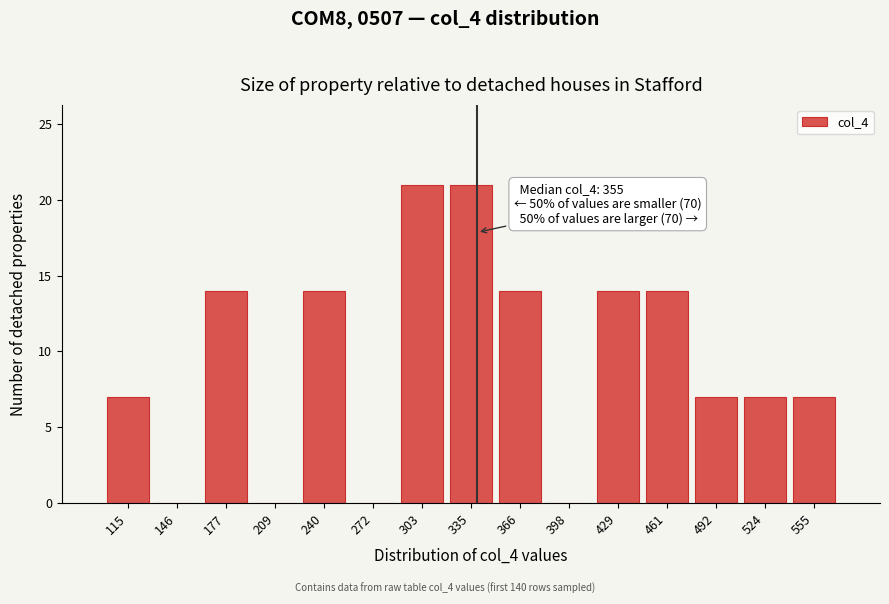

Reading left to right, extract all data points from this chart.

115=7	146=0	177=14	209=0	240=14	272=0	303=21	335=21	366=14	398=0	429=14	461=14	492=7	524=7	555=7